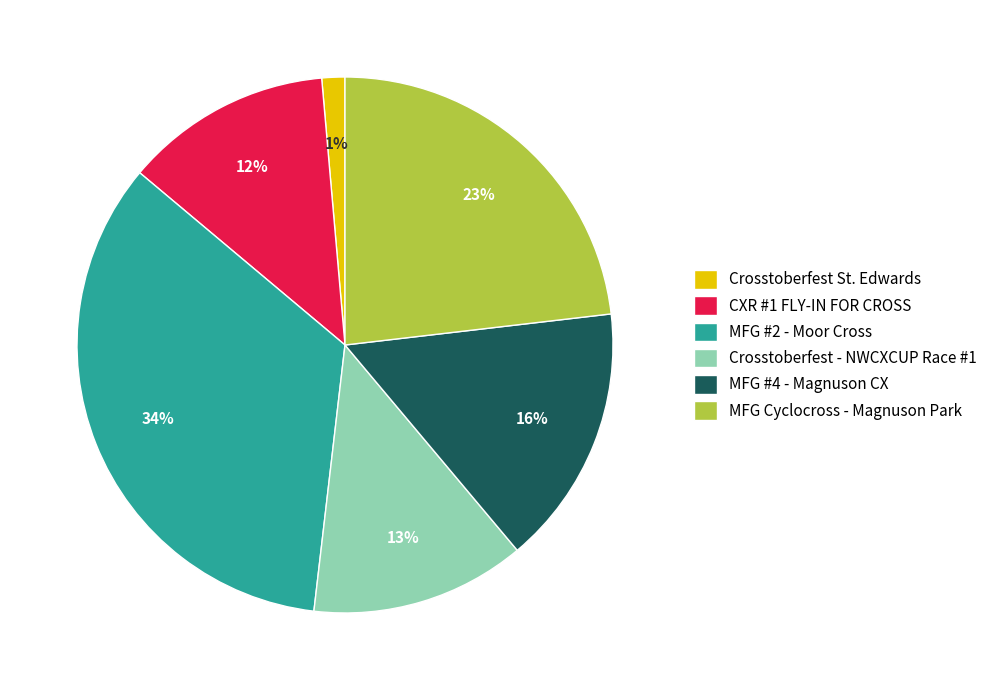

To the nearest percent, what percentage of the pie is MFG Cyclocross - Magnuson Park?

23%